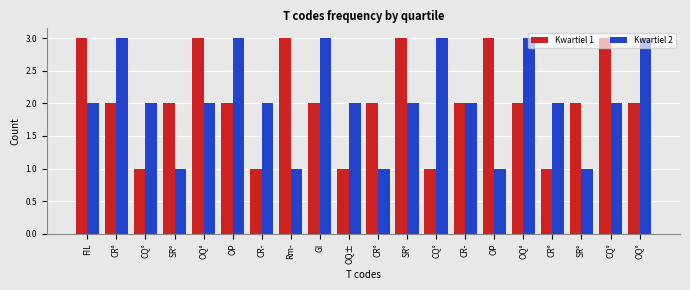

What is the average value of the Kwartiel 1 series?

2